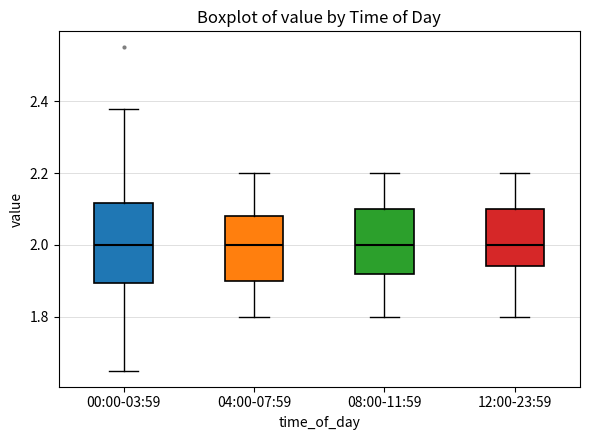

Comparing the boxes themselves (not the whiskers), which one is the tallest?

00:00-03:59